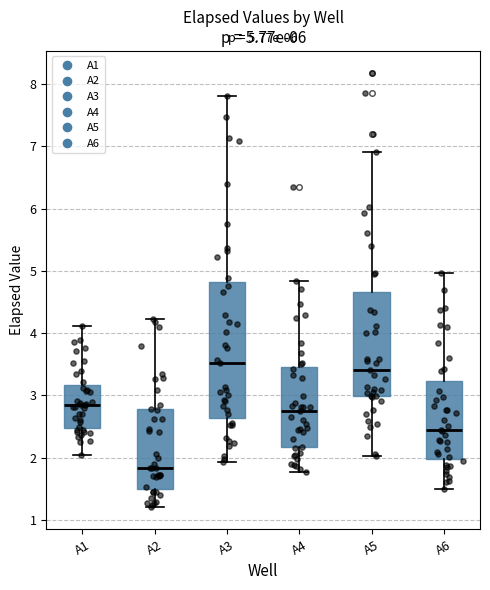

Comparing the boxes themselves (not the whiskers), which one is the tallest?

A3